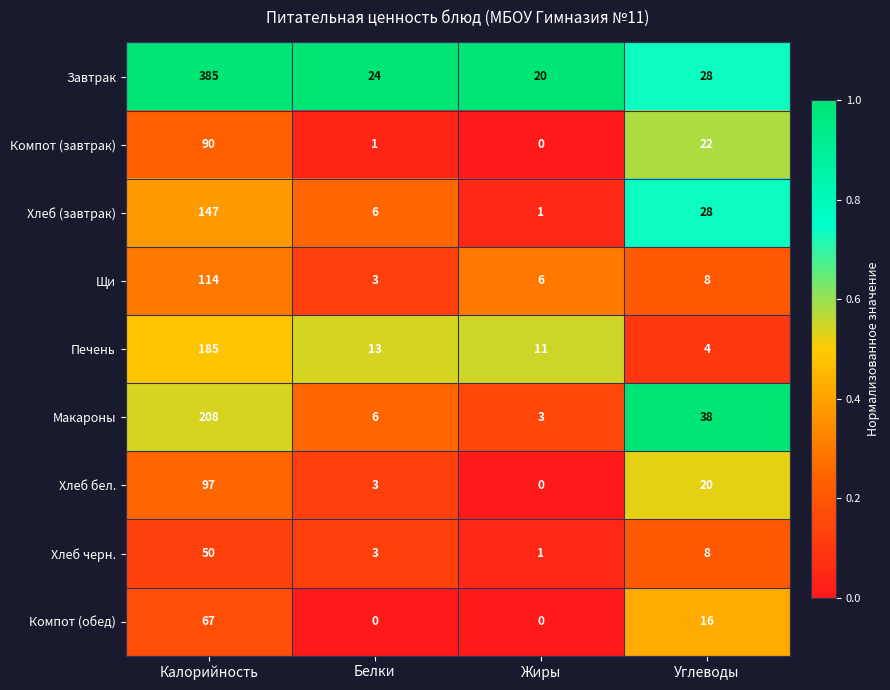

How many categories are shown in the chart?

4